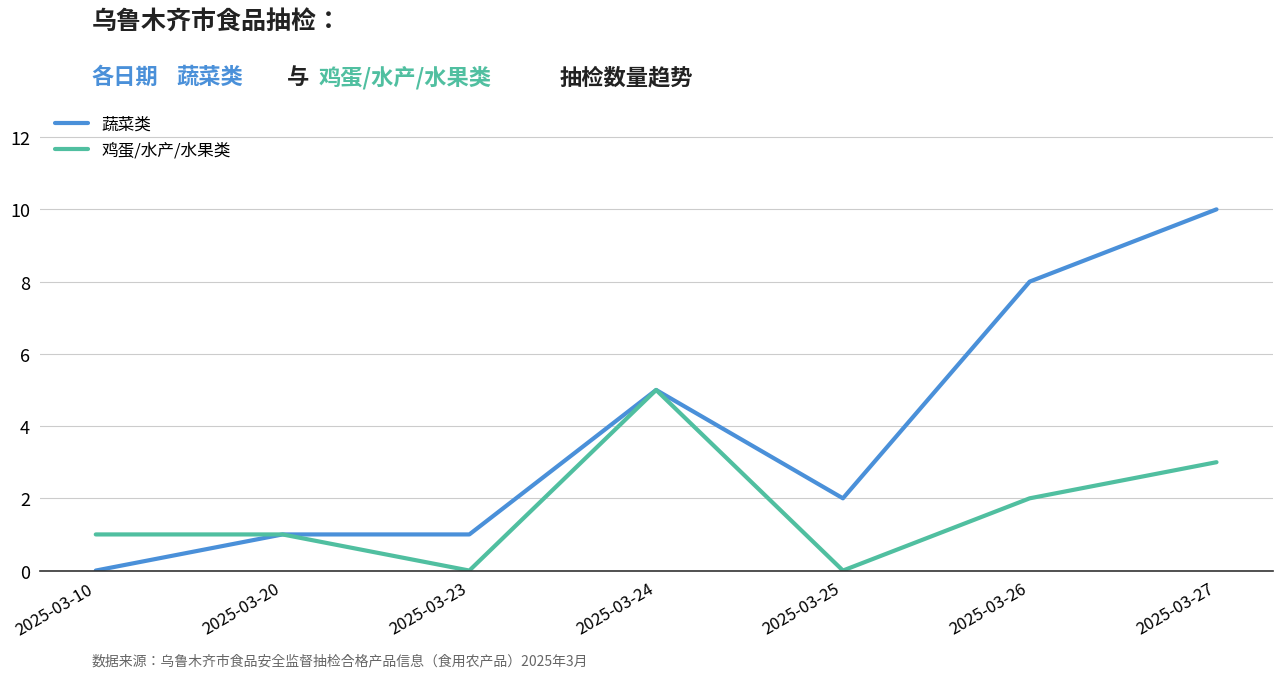

What is the difference between the 蔬菜类 values at 2025-03-24 and 2025-03-26?

3